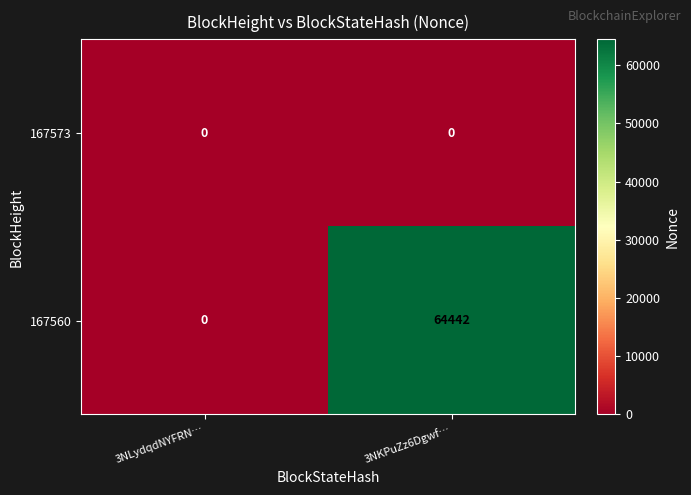

Which category has the highest value across all series?

3NKPuZz6Dgwf…